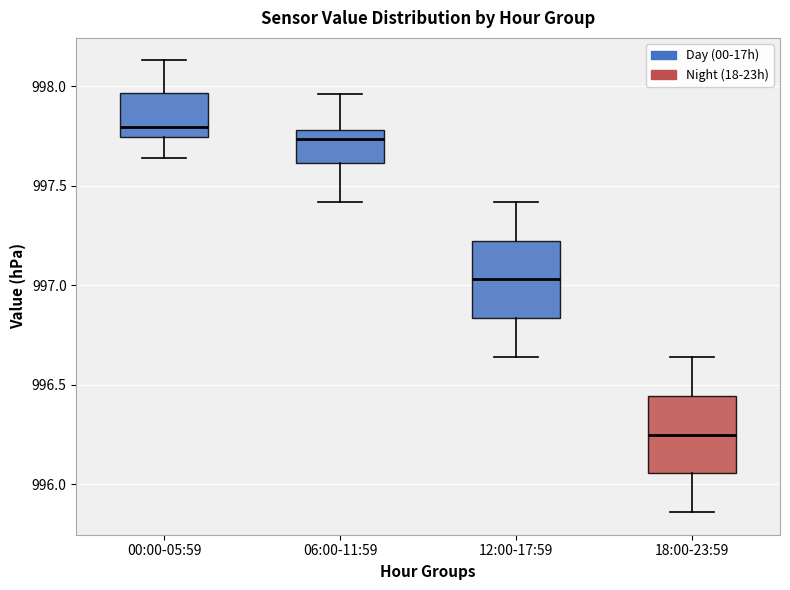

Where does the upper whisker of the box for 06:00-11:59 end on the y-axis? The values are not printed on the chart, so give them approximately, as read against the axis.

997.95